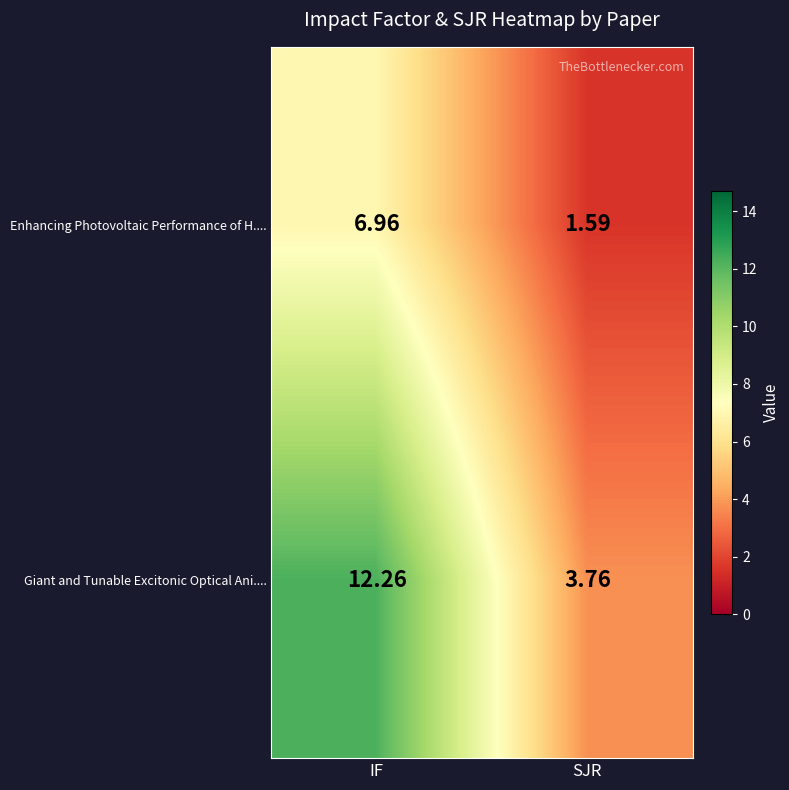

List the series in order of their overall mean, highest first.

Giant and Tunable Excitonic Optical Ani...., Enhancing Photovoltaic Performance of H....